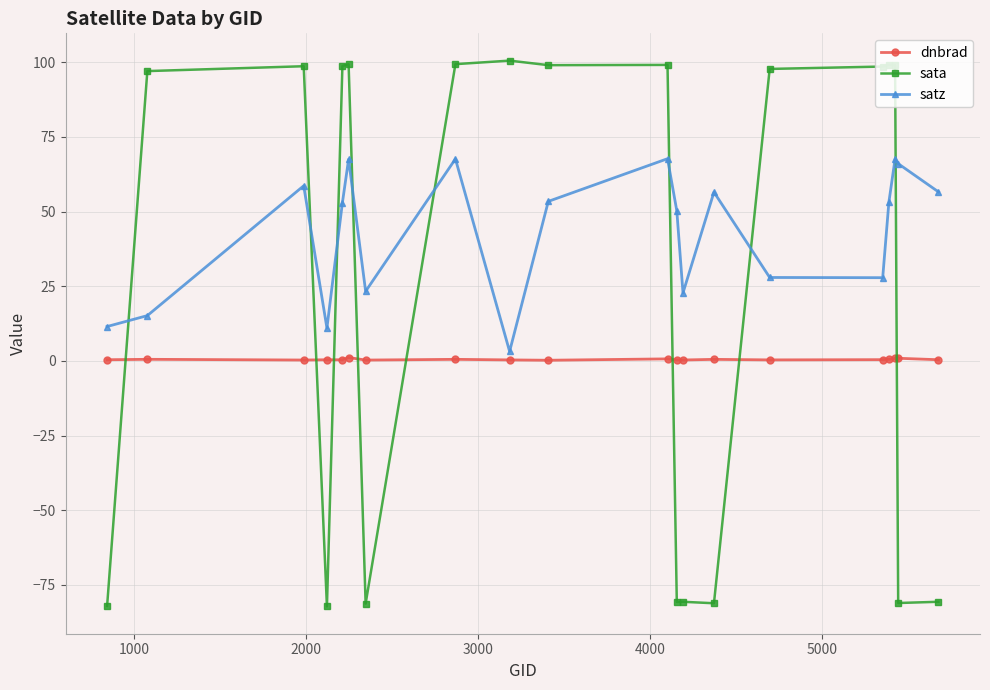

What is the sum of all dnbrad values?

9.6